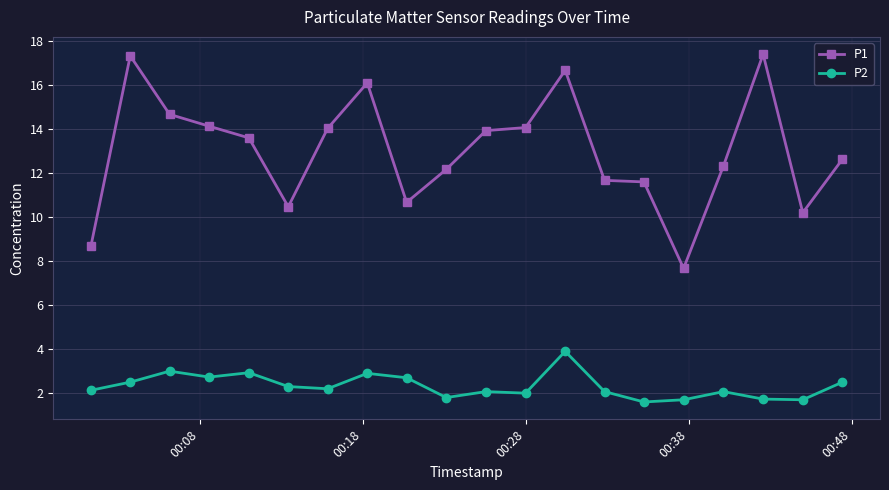

What is the value of the P2 point at the 12th from the left?

2.0